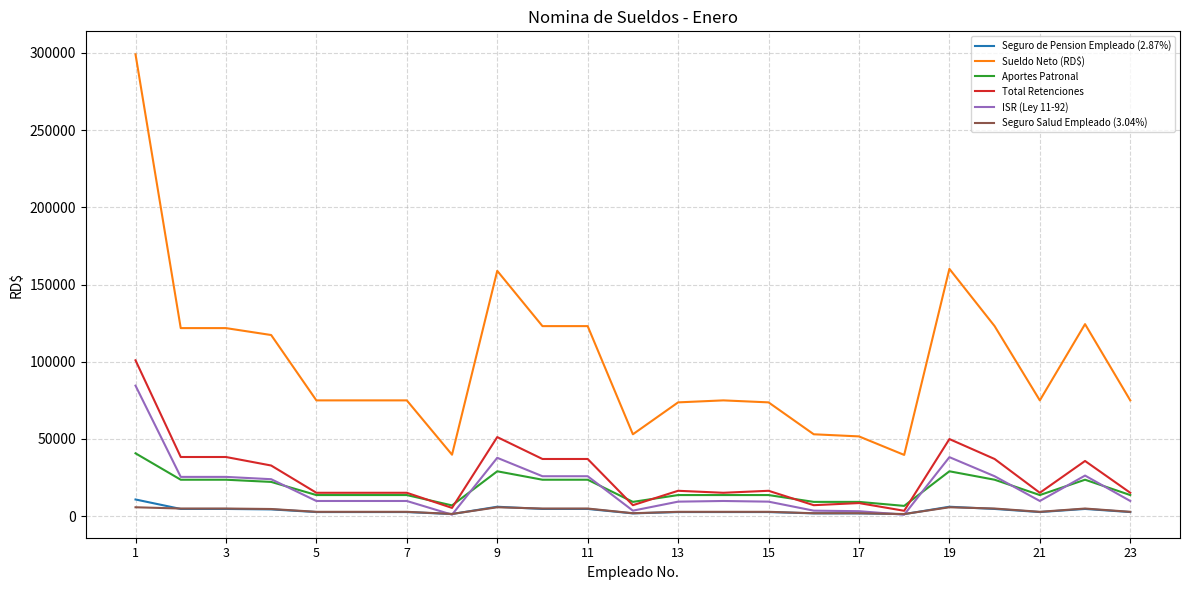

Which series has the largest total across all categories?

Sueldo Neto (RD$)